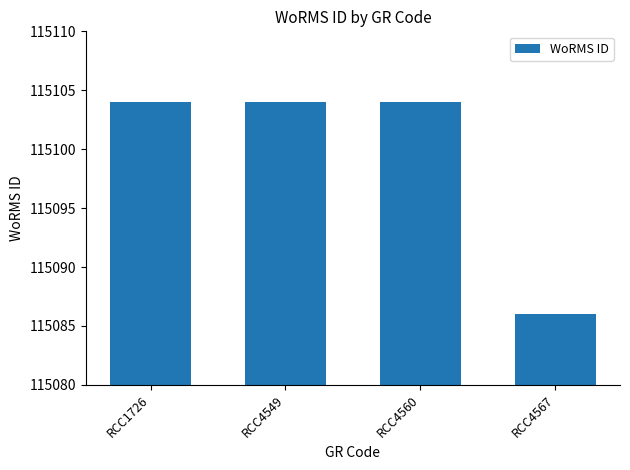

What is the difference between the maximum and minimum values?

18